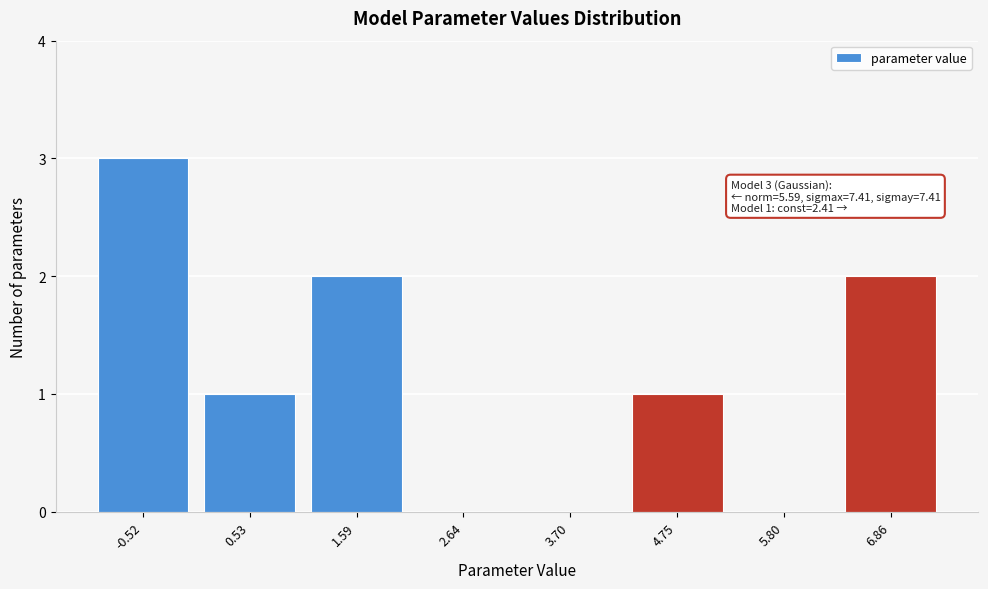

Reading left to right, transcribe all the data shown in this chart.

-0.52=3	0.53=1	1.59=2	2.64=0	3.70=0	4.75=1	5.80=0	6.86=2